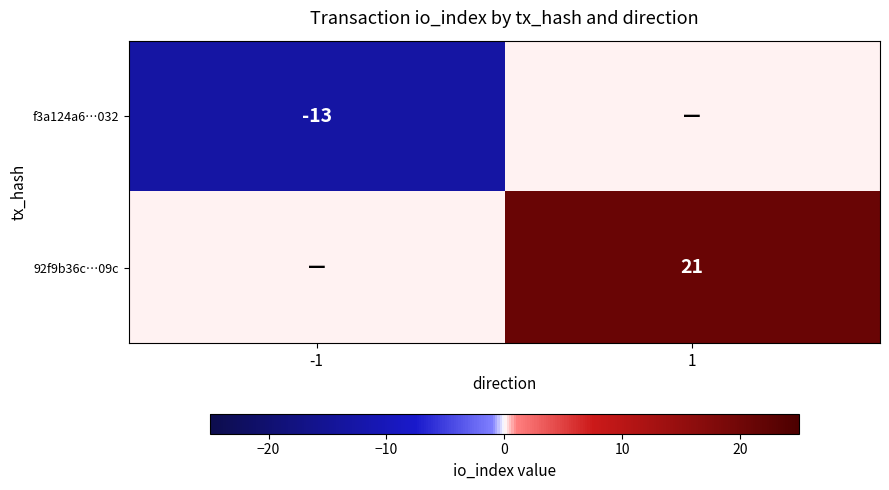

The value of 92f9b36c…09c at 1 is 6. True or false?

False